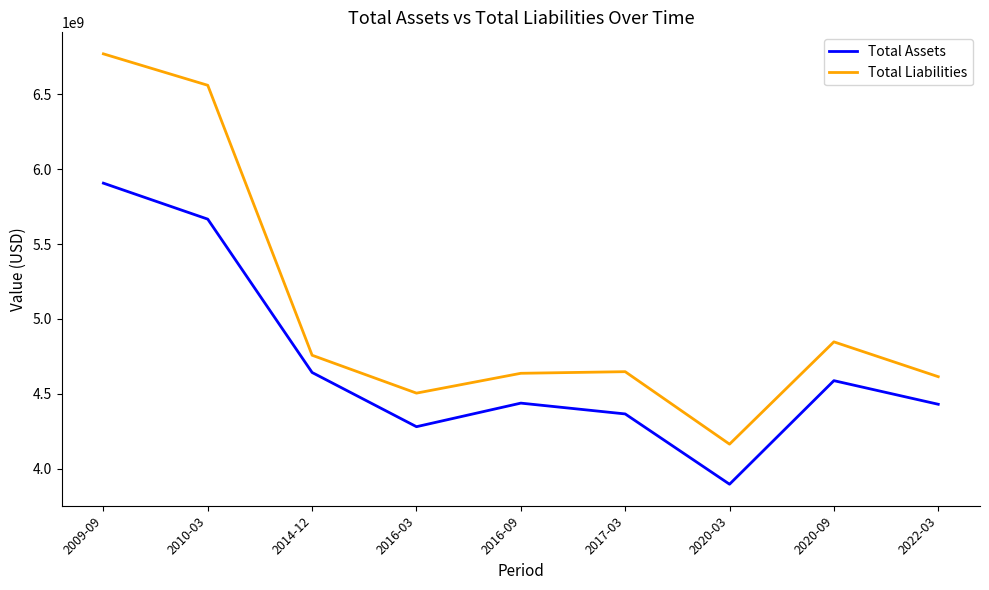

At 2020-03, list the series in order from smallest to largest.

Total Assets, Total Liabilities